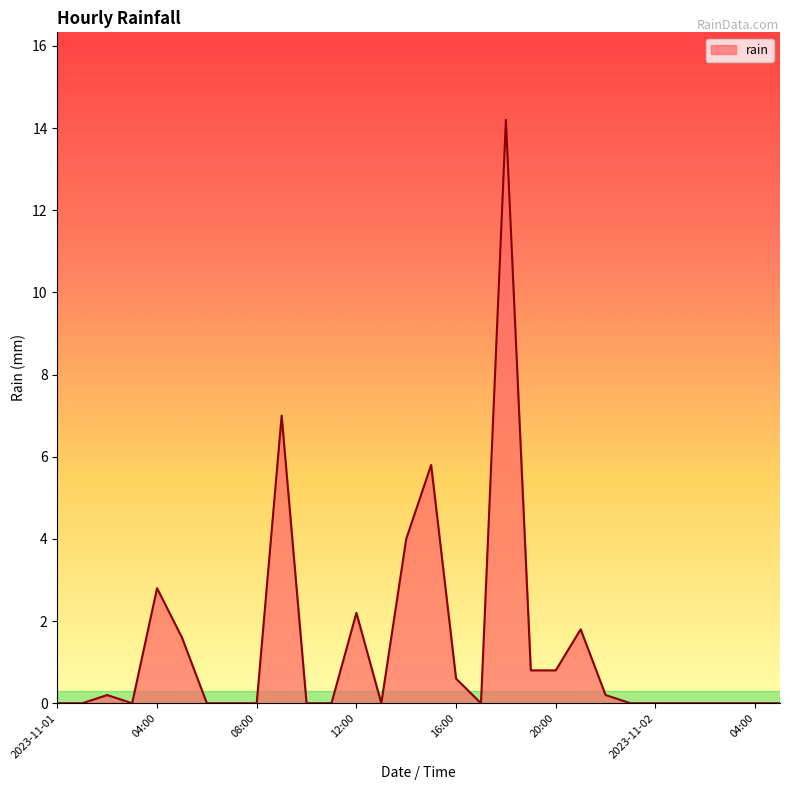

What is the sum of all values?

42.0